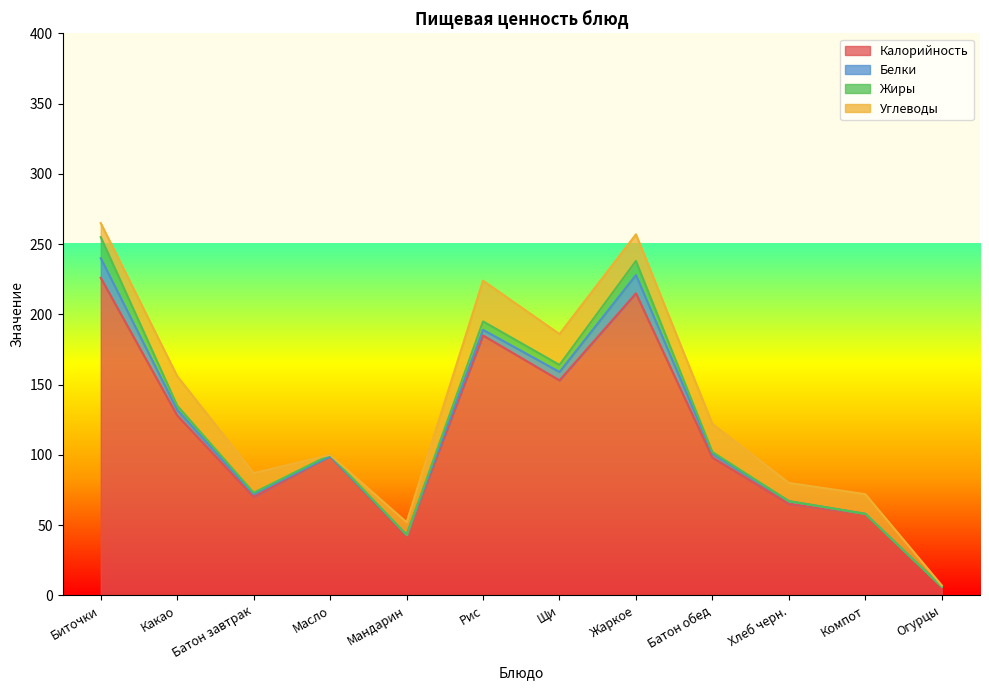

Reading left to right, transcribe all the data shown in this chart.

Калорийность: Биточки=226	Какао=128	Батон завтрак=70	Масло=99	Мандарин=42	Рис=185	Щи=153	Жаркое=215	Батон обед=98	Хлеб черн.=65	Компот=58	Огурцы=6
Белки: Биточки=14	Какао=4	Батон завтрак=2	Масло=0	Мандарин=1	Рис=4	Щи=6	Жаркое=13	Батон обед=3	Хлеб черн.=2	Компот=0	Огурцы=0
Жиры: Биточки=15	Какао=3	Батон завтрак=1	Масло=1	Мандарин=0	Рис=6	Щи=5	Жаркое=10	Батон обед=1	Хлеб черн.=0	Компот=0	Огурцы=0
Углеводы: Биточки=10	Какао=21	Батон завтрак=14	Масло=0	Мандарин=9	Рис=29	Щи=22	Жаркое=19	Батон обед=20	Хлеб черн.=13	Компот=14	Огурцы=1